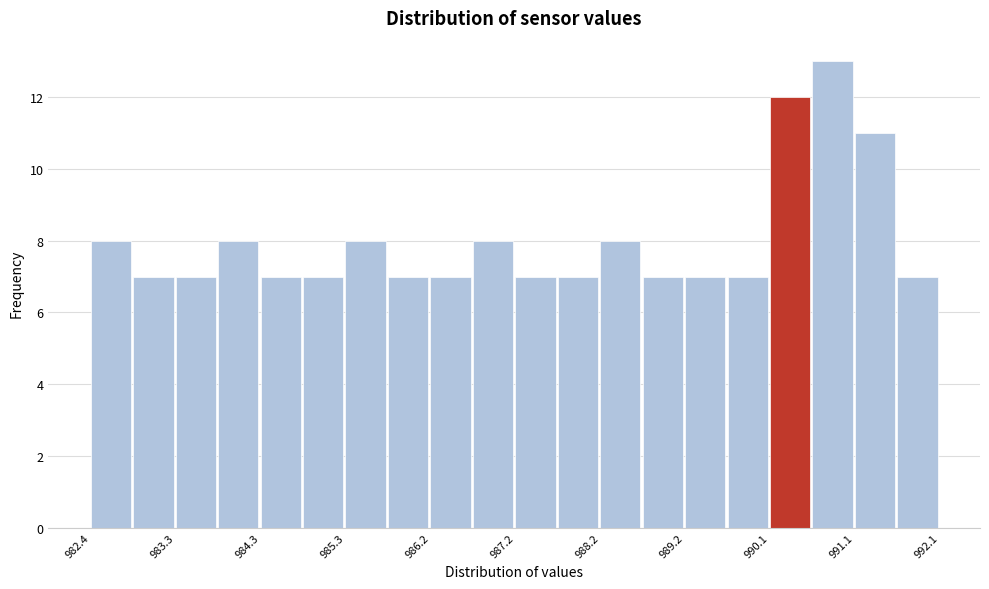

How tall is the bar that spans 985.8 to 986.3 on the x-axis? Neither the bar edges nor the heights are printed on the chart, so give them approximately, as read against the axes.

7